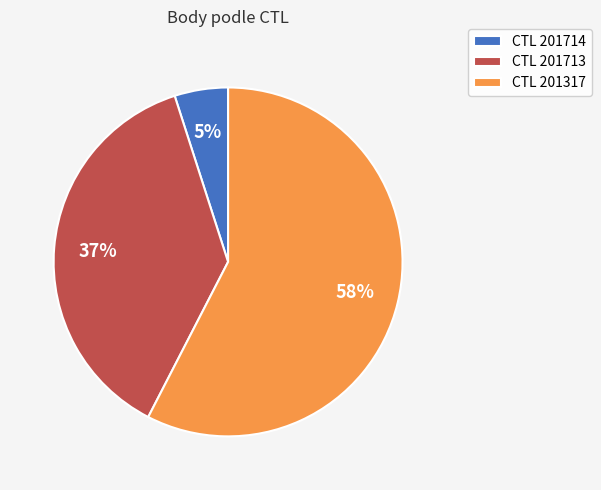

What is the smallest slice in the pie chart?

CTL 201714